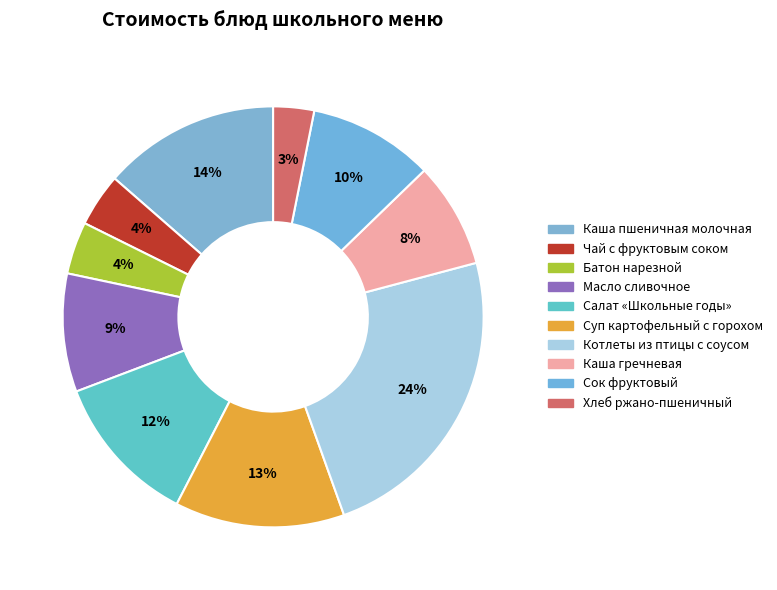

The Сок фруктовый slice represents 23% of the pie. True or false?

False